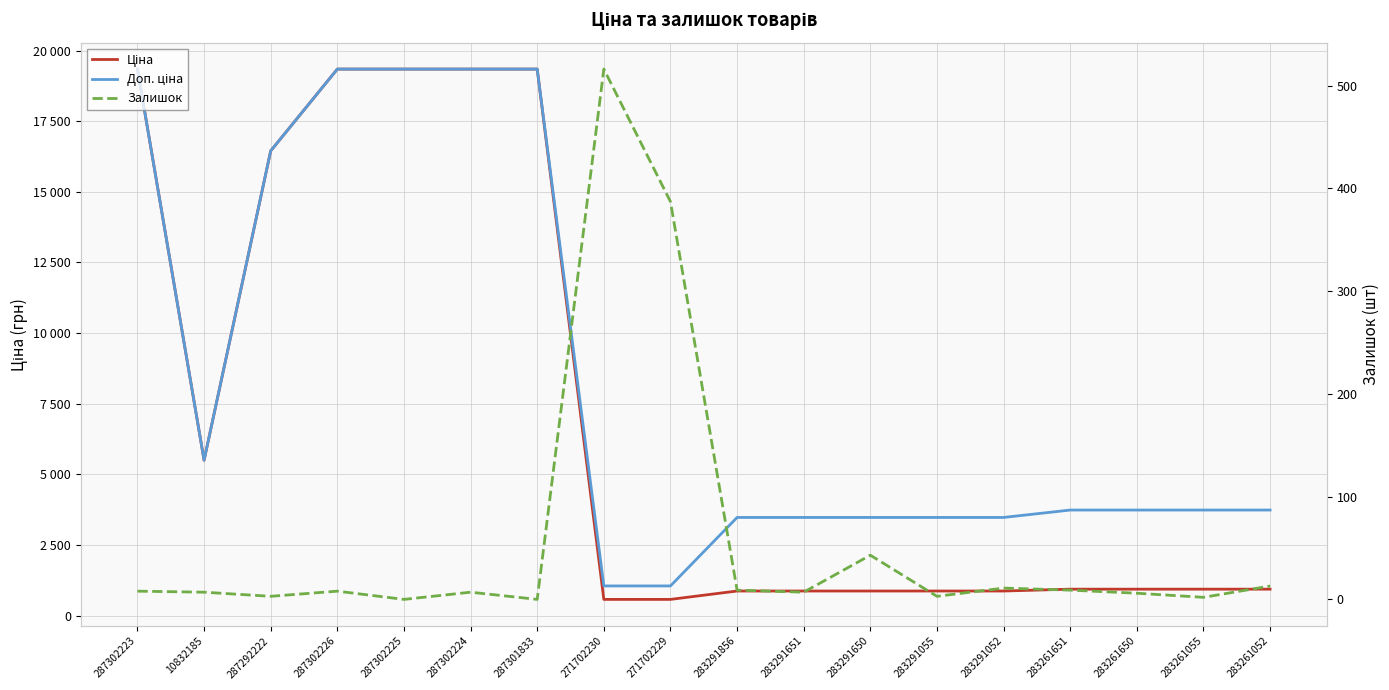

Count the number of data series in this chart.

3